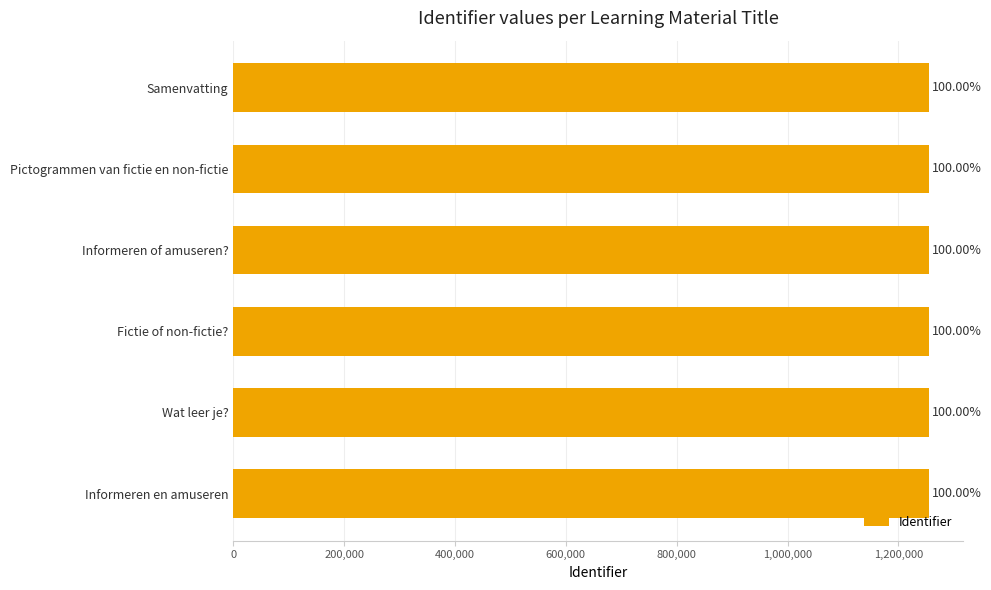

Does the chart contain any negative values?

No